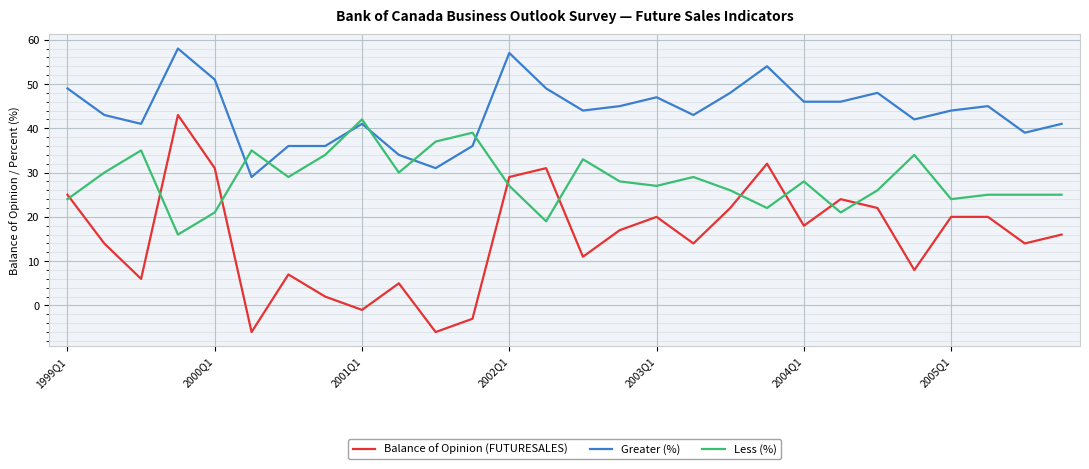

Which series has the largest total across all categories?

Greater (%)